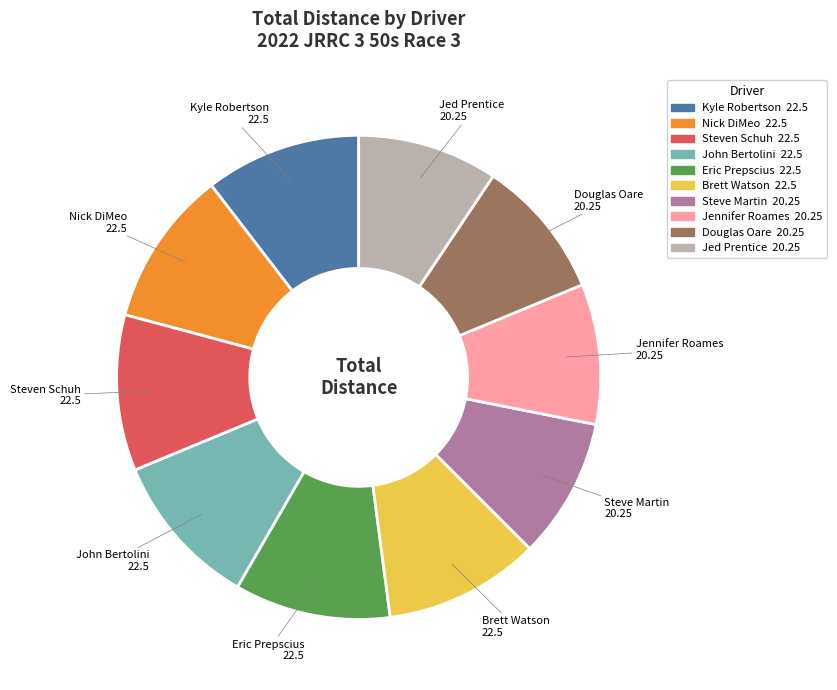

Is there any slice that represents more than half of the pie?

No